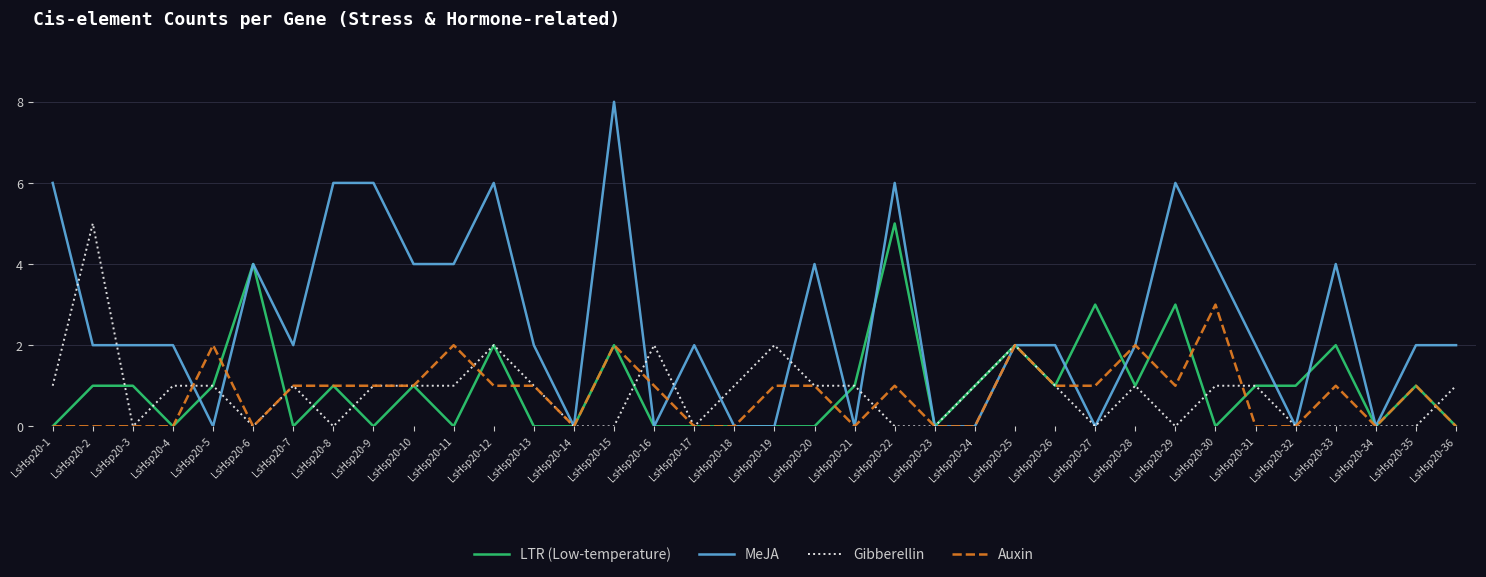

True or false: LTR (Low-temperature) has a value of 2 at LsHsp20-15.

True